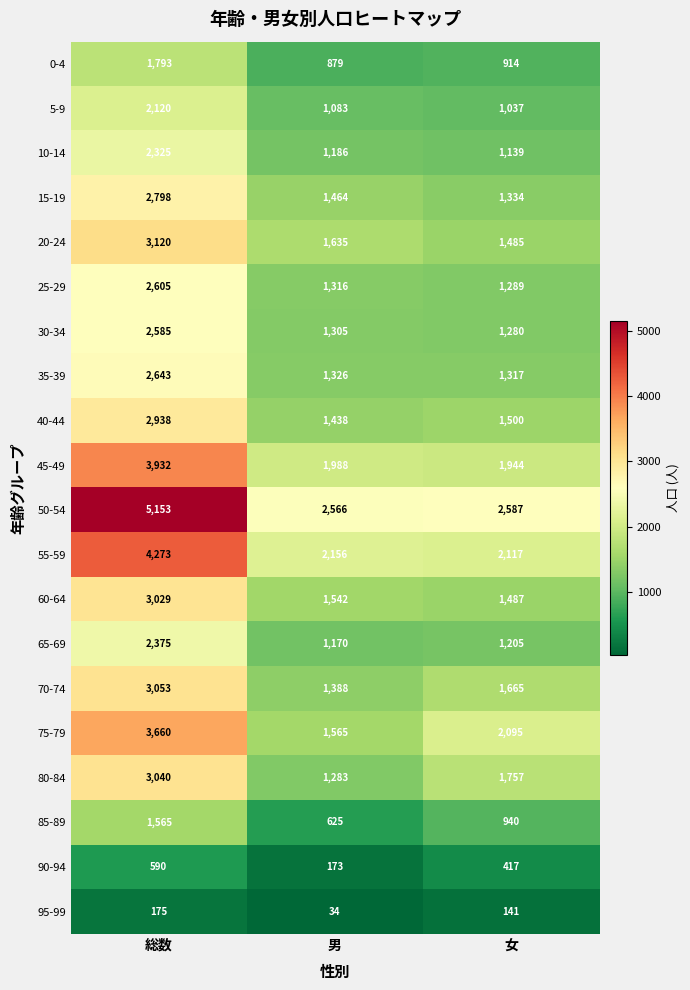

At how many categories does at least one series exceed 4678?

1